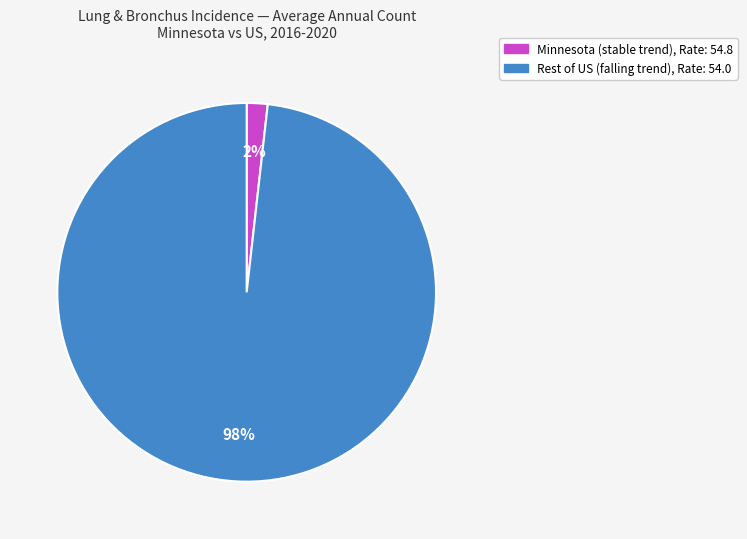

To the nearest percent, what is the difference between the largest and smallest slice percentages?

96%